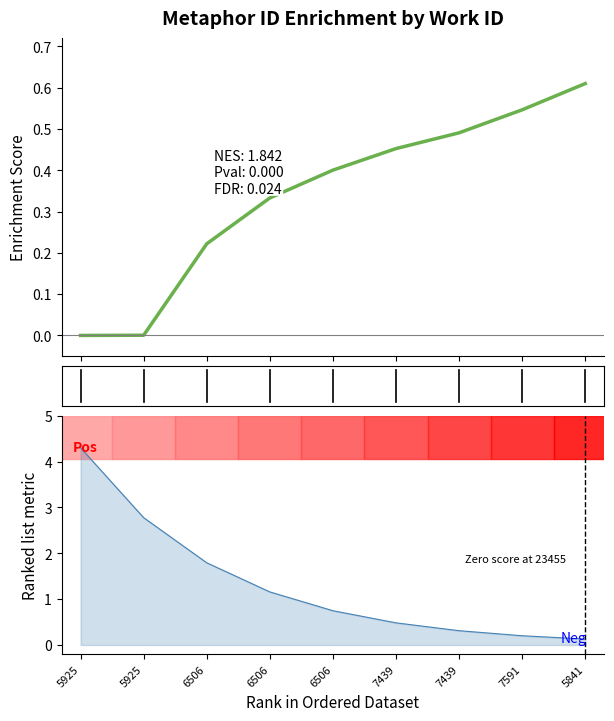

What is the label of the 8th point from the right?

5925